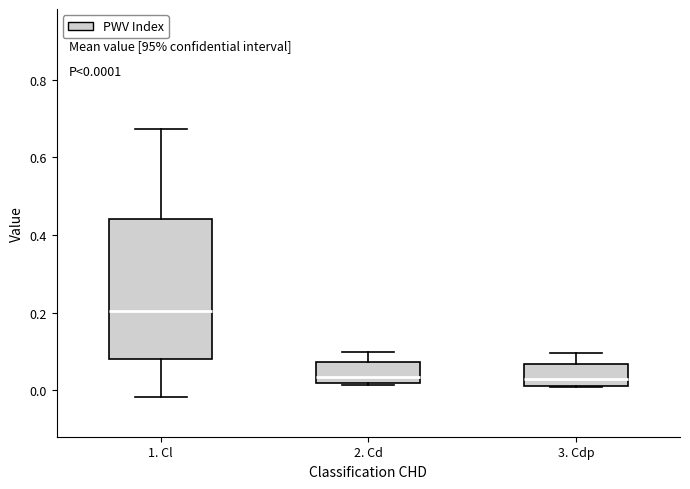

Comparing the boxes themselves (not the whiskers), which one is the tallest?

1. Cl